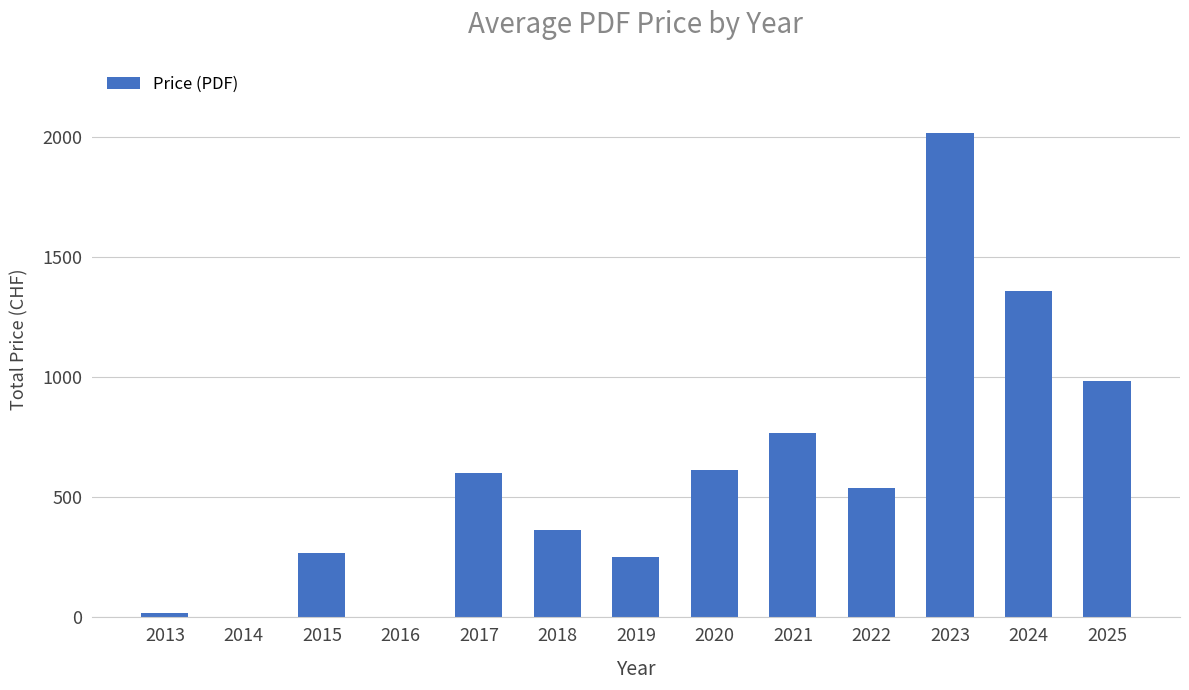

What is the approximate value at 2015?

270